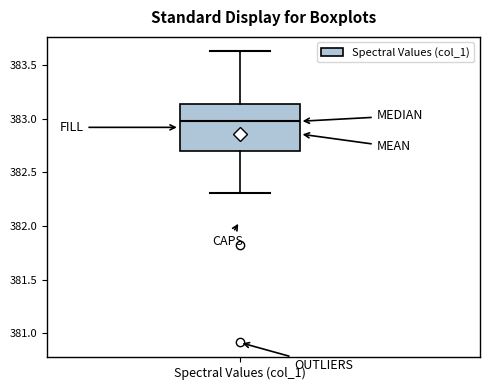

Where does the median line of the box for Spectral Values (col_1) sit on the y-axis? The values are not printed on the chart, so give them approximately, as read against the axis.

383.00